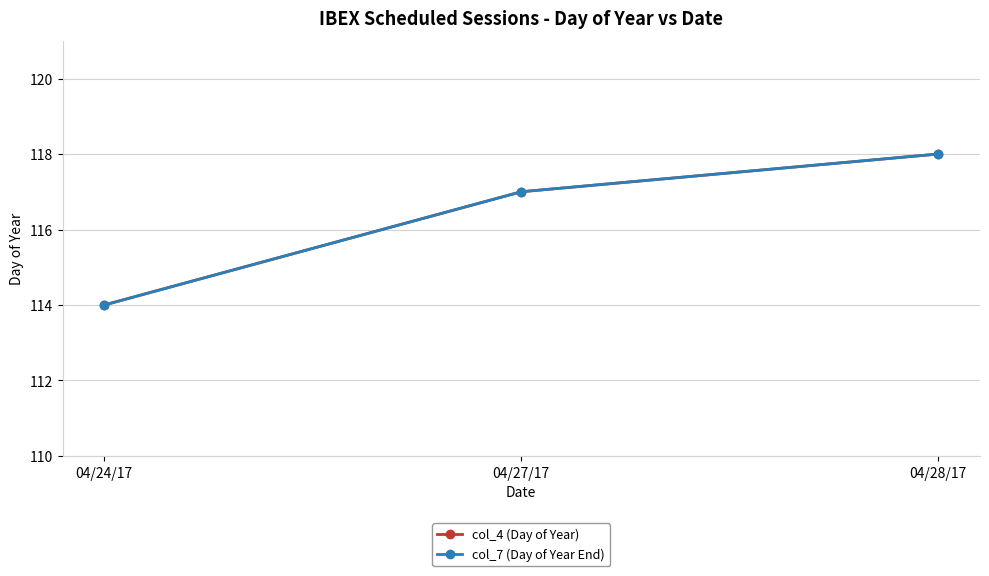

Which series has the largest range (max minus min)?

col_4 (Day of Year)